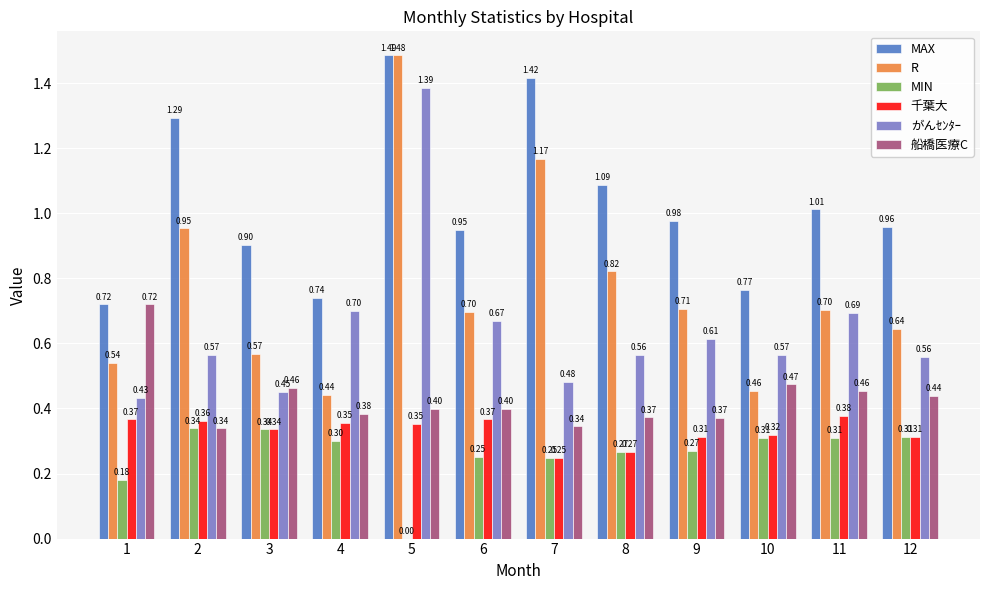

What are all the series names shown in the legend?

MAX, R, MIN, 千葉大, がんｾﾝﾀｰ, 船橋医療C